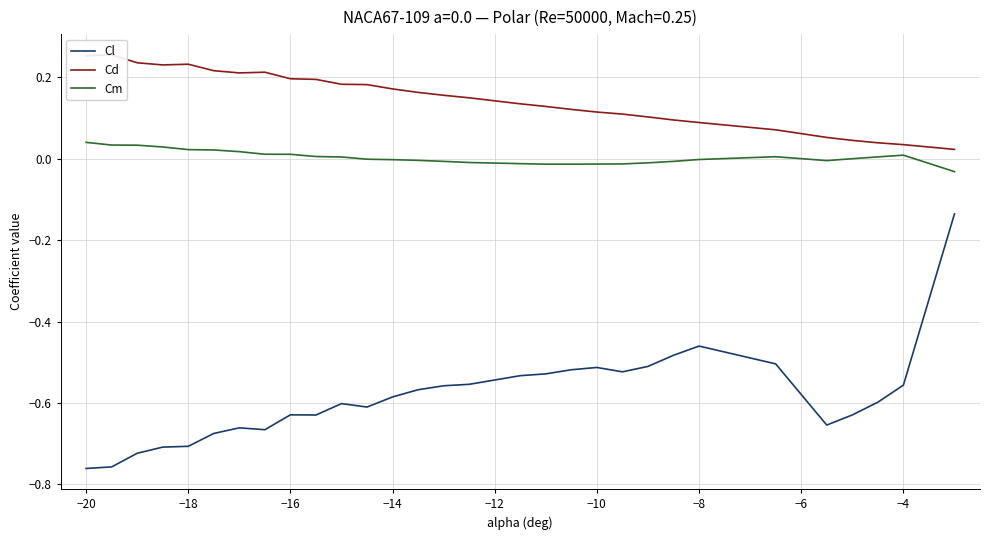

True or false: Cl and Cm intersect in this chart.

False